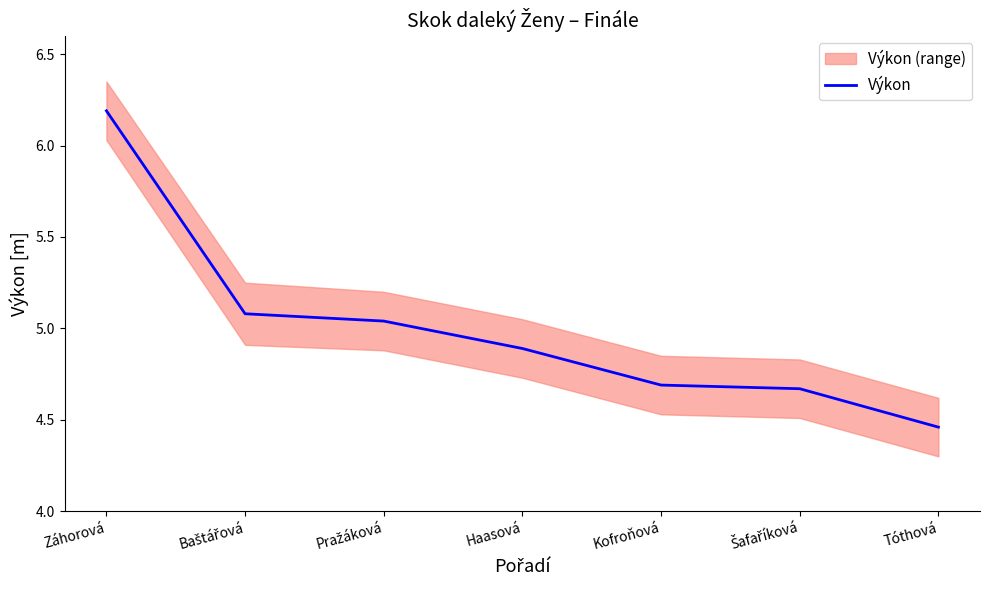

Reading left to right, list all the values displayed in this chart.

Záhorová=6.2	Baštářová=5.1	Pražáková=5.0	Haasová=4.9	Kofroňová=4.7	Šafaříková=4.7	Tóthová=4.5